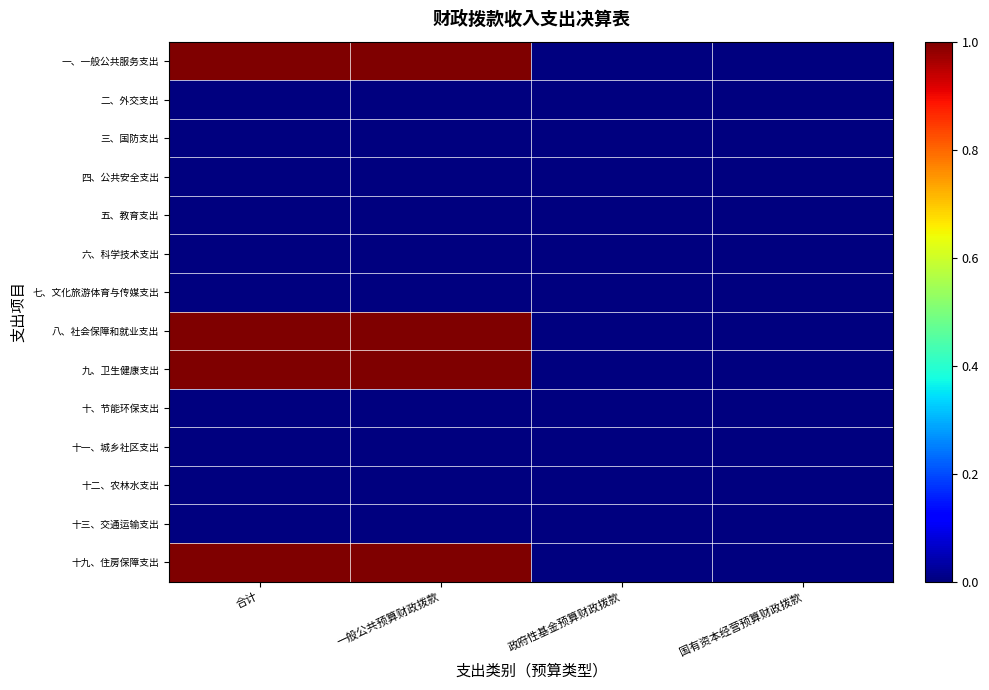

Reading right to left, transcribe all the data shown in this chart.

一、一般公共服务支出: 国有资本经营预算财政拨款=0	政府性基金预算财政拨款=0	一般公共预算财政拨款=1	合计=1
二、外交支出: 国有资本经营预算财政拨款=0	政府性基金预算财政拨款=0	一般公共预算财政拨款=0	合计=0
三、国防支出: 国有资本经营预算财政拨款=0	政府性基金预算财政拨款=0	一般公共预算财政拨款=0	合计=0
四、公共安全支出: 国有资本经营预算财政拨款=0	政府性基金预算财政拨款=0	一般公共预算财政拨款=0	合计=0
五、教育支出: 国有资本经营预算财政拨款=0	政府性基金预算财政拨款=0	一般公共预算财政拨款=0	合计=0
六、科学技术支出: 国有资本经营预算财政拨款=0	政府性基金预算财政拨款=0	一般公共预算财政拨款=0	合计=0
七、文化旅游体育与传媒支出: 国有资本经营预算财政拨款=0	政府性基金预算财政拨款=0	一般公共预算财政拨款=0	合计=0
八、社会保障和就业支出: 国有资本经营预算财政拨款=0	政府性基金预算财政拨款=0	一般公共预算财政拨款=1	合计=1
九、卫生健康支出: 国有资本经营预算财政拨款=0	政府性基金预算财政拨款=0	一般公共预算财政拨款=1	合计=1
十、节能环保支出: 国有资本经营预算财政拨款=0	政府性基金预算财政拨款=0	一般公共预算财政拨款=0	合计=0
十一、城乡社区支出: 国有资本经营预算财政拨款=0	政府性基金预算财政拨款=0	一般公共预算财政拨款=0	合计=0
十二、农林水支出: 国有资本经营预算财政拨款=0	政府性基金预算财政拨款=0	一般公共预算财政拨款=0	合计=0
十三、交通运输支出: 国有资本经营预算财政拨款=0	政府性基金预算财政拨款=0	一般公共预算财政拨款=0	合计=0
十九、住房保障支出: 国有资本经营预算财政拨款=0	政府性基金预算财政拨款=0	一般公共预算财政拨款=1	合计=1